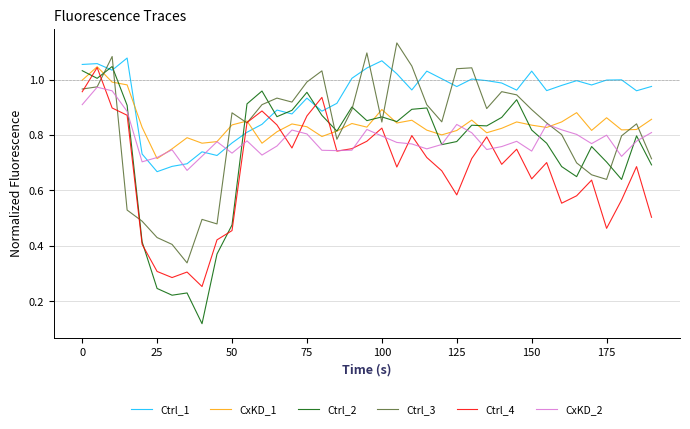

How many distinct data groups are displayed?

6